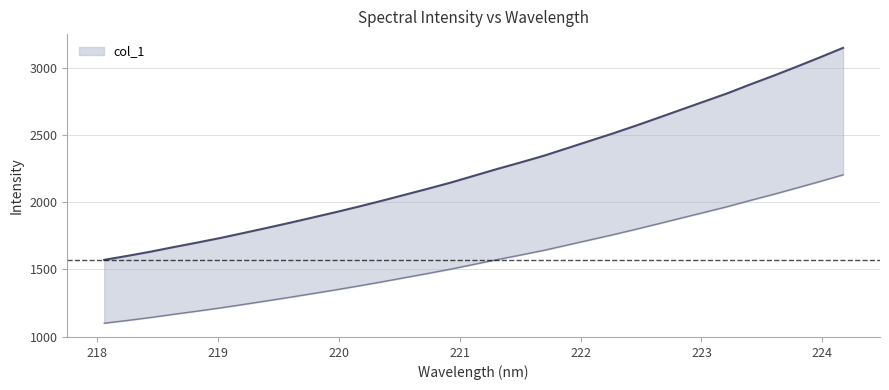

What is the minimum value shown in the chart?

1100.0